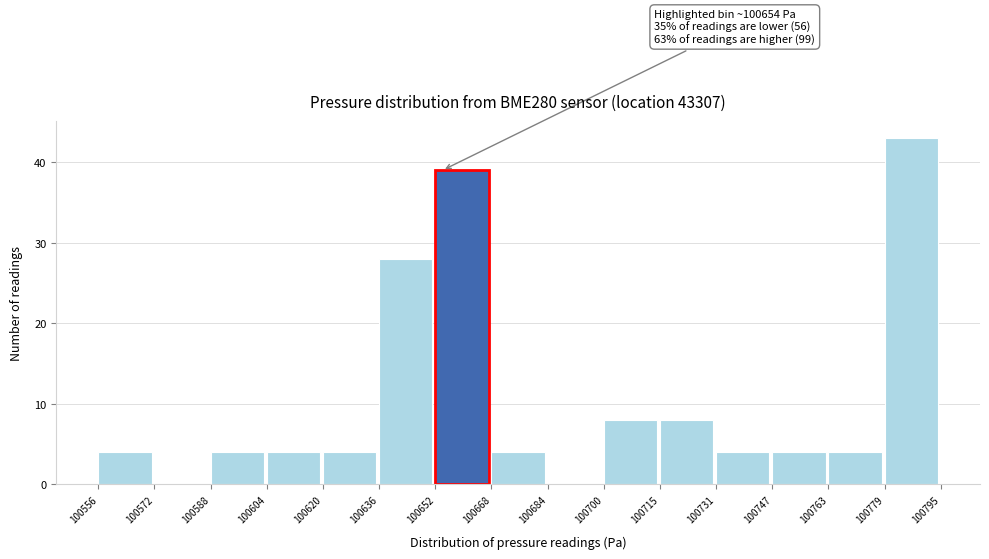

Over which range of the x-axis is the bar tallest?

100779 to 100795